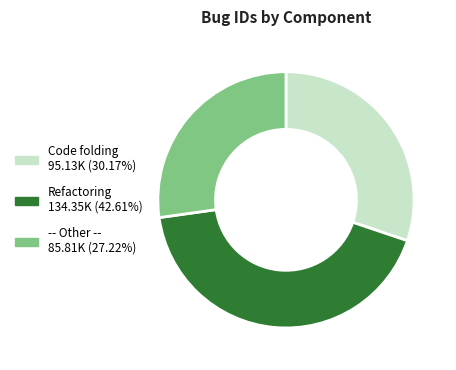

Is there any slice that represents more than half of the pie?

No